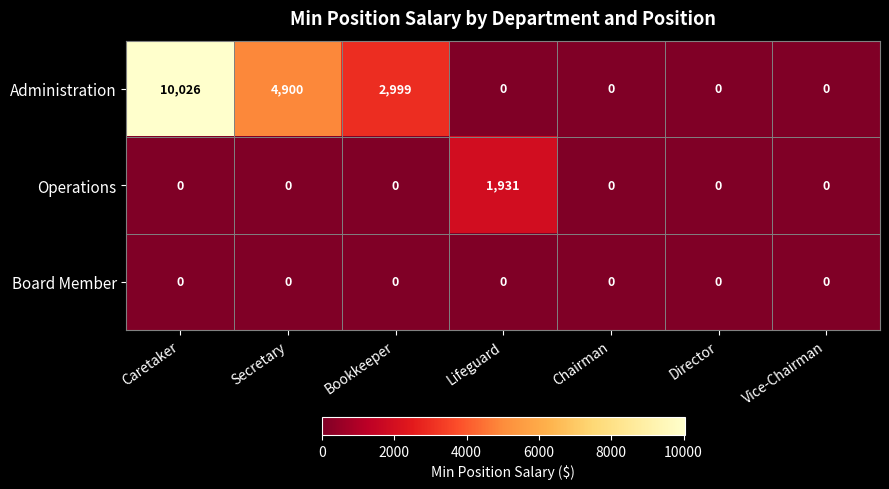

Count the Administration values in the range 0 to 4900.

6